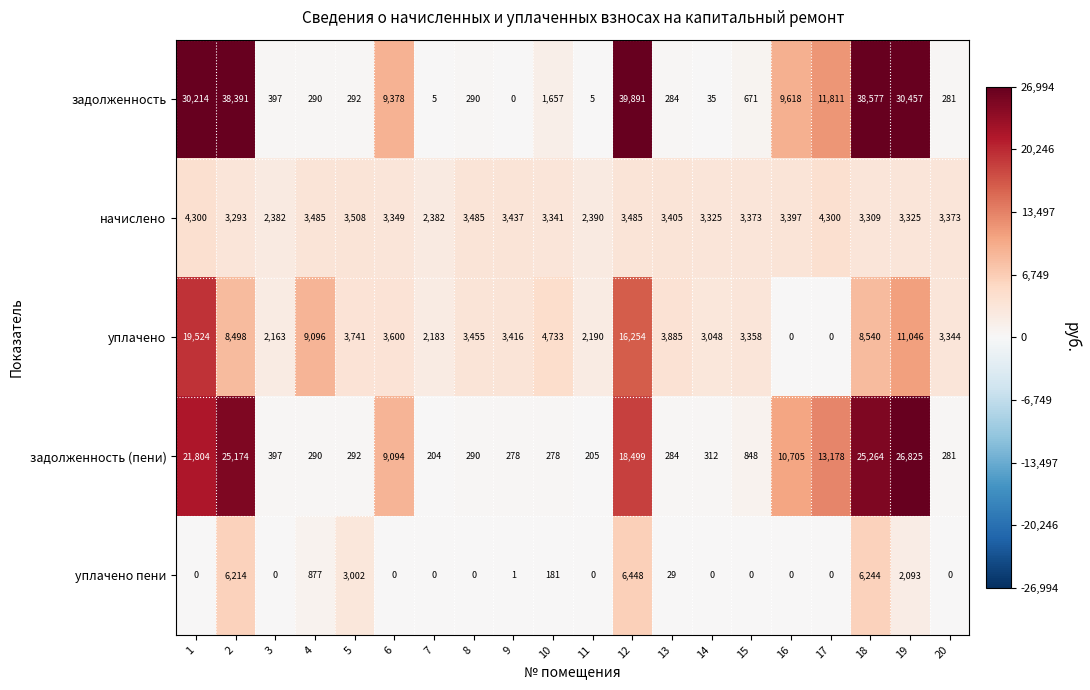

The value of начислено at 19 is 3325. True or false?

True